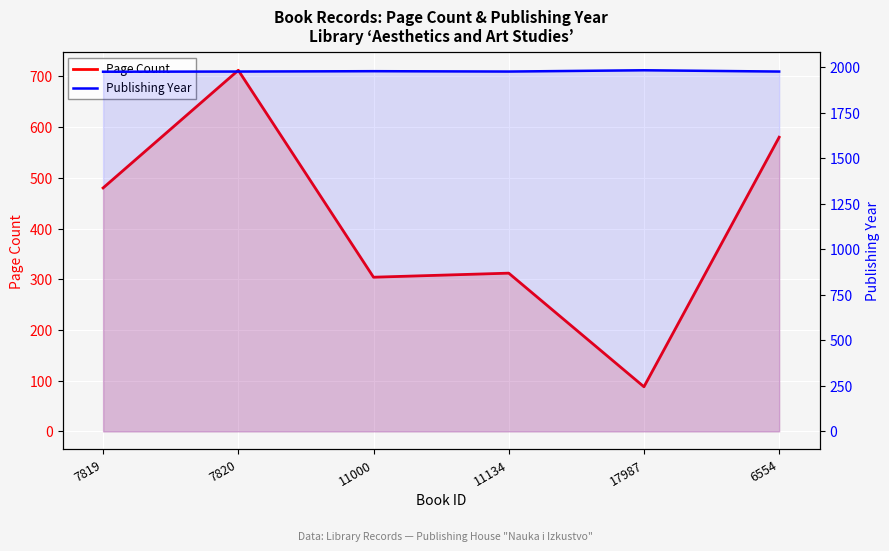

At 6554, list the series in order from largest to smallest.

Publishing Year, Page Count